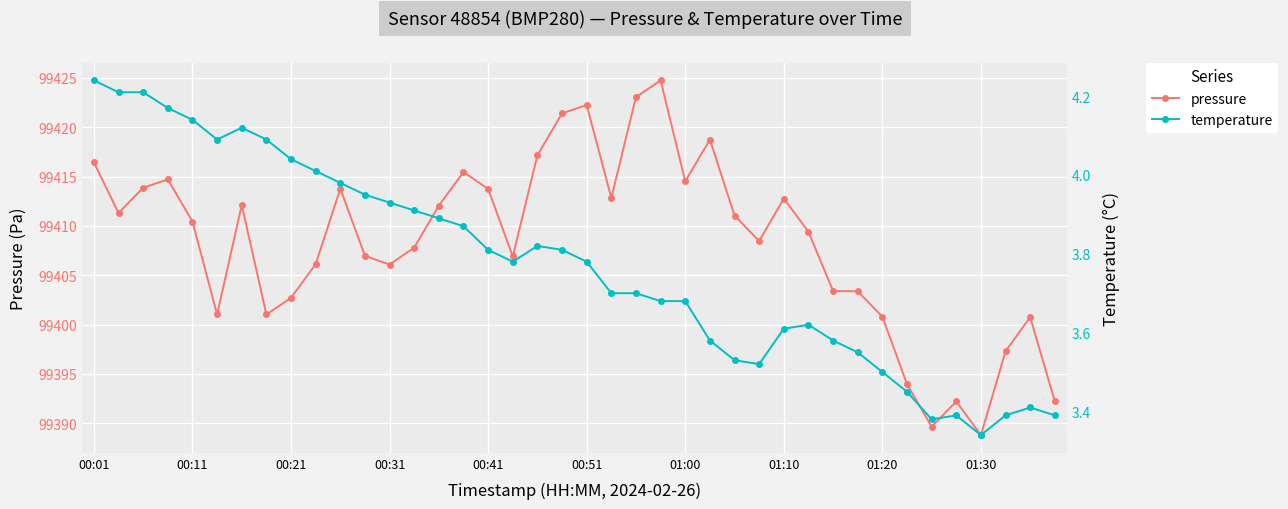

How many distinct data groups are displayed?

2